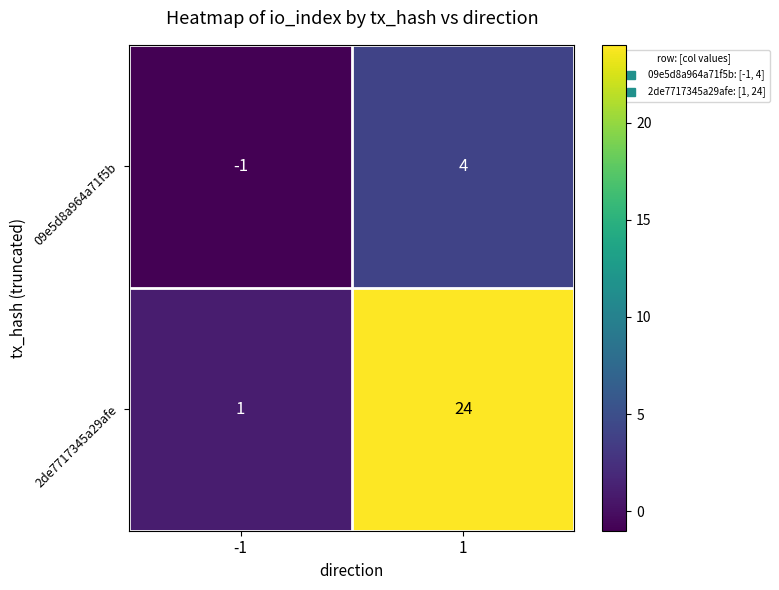

Is it true that 2de7717345a29afe equals 1 at -1?

True